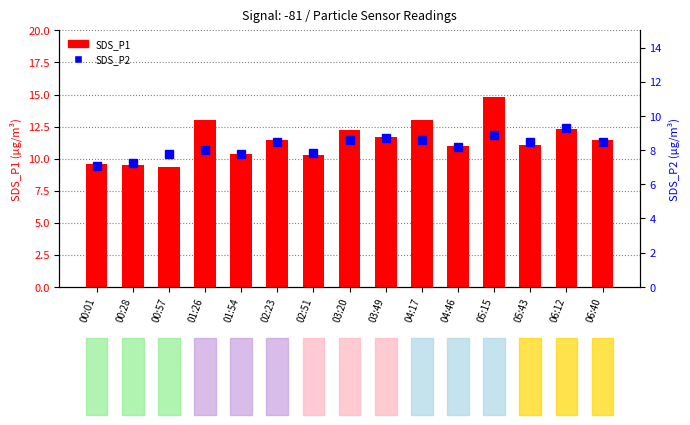

Which has a higher value, 00:57 or 01:54?

01:54